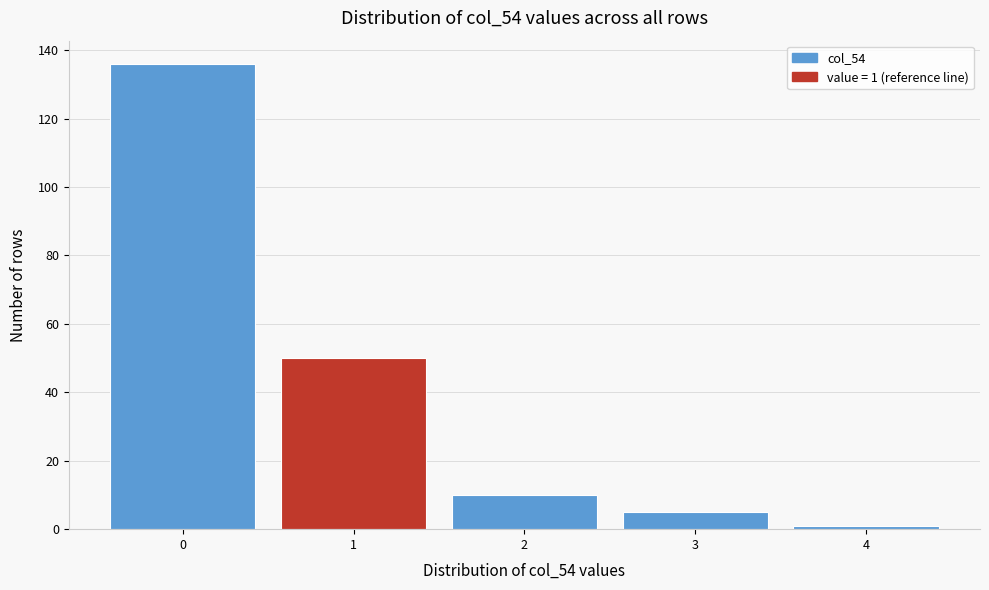

Reading left to right, extract all data points from this chart.

136	50	10	5	1